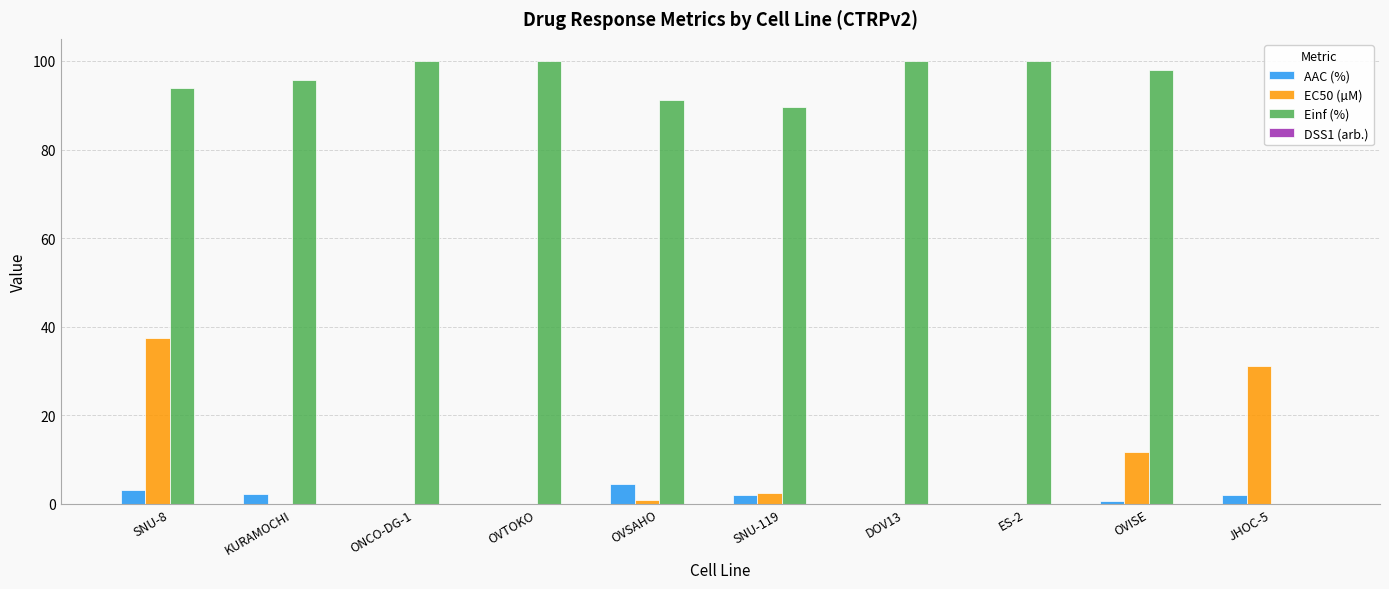

The value of EC50 (µM) at SNU-8 is 50.5. True or false?

False